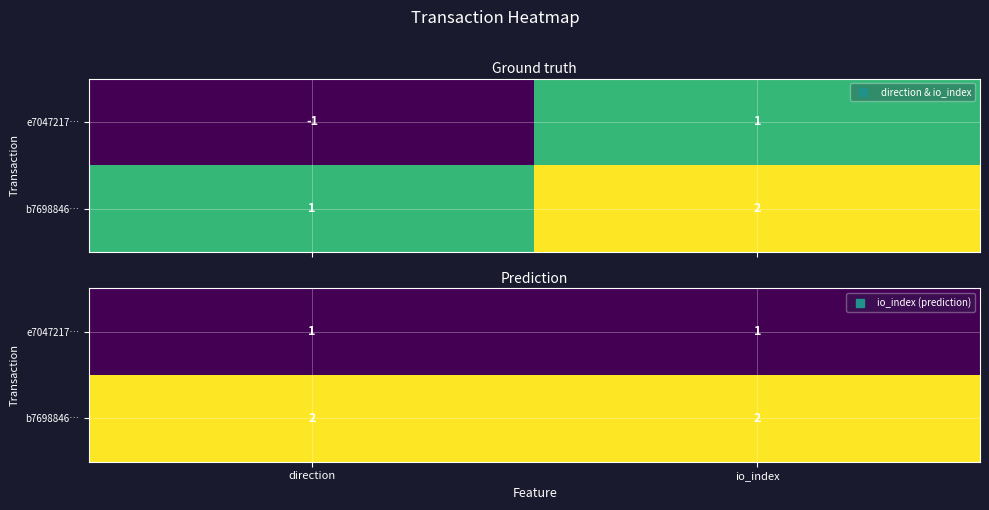

The value of b7698846… at io_index is 2. True or false?

True